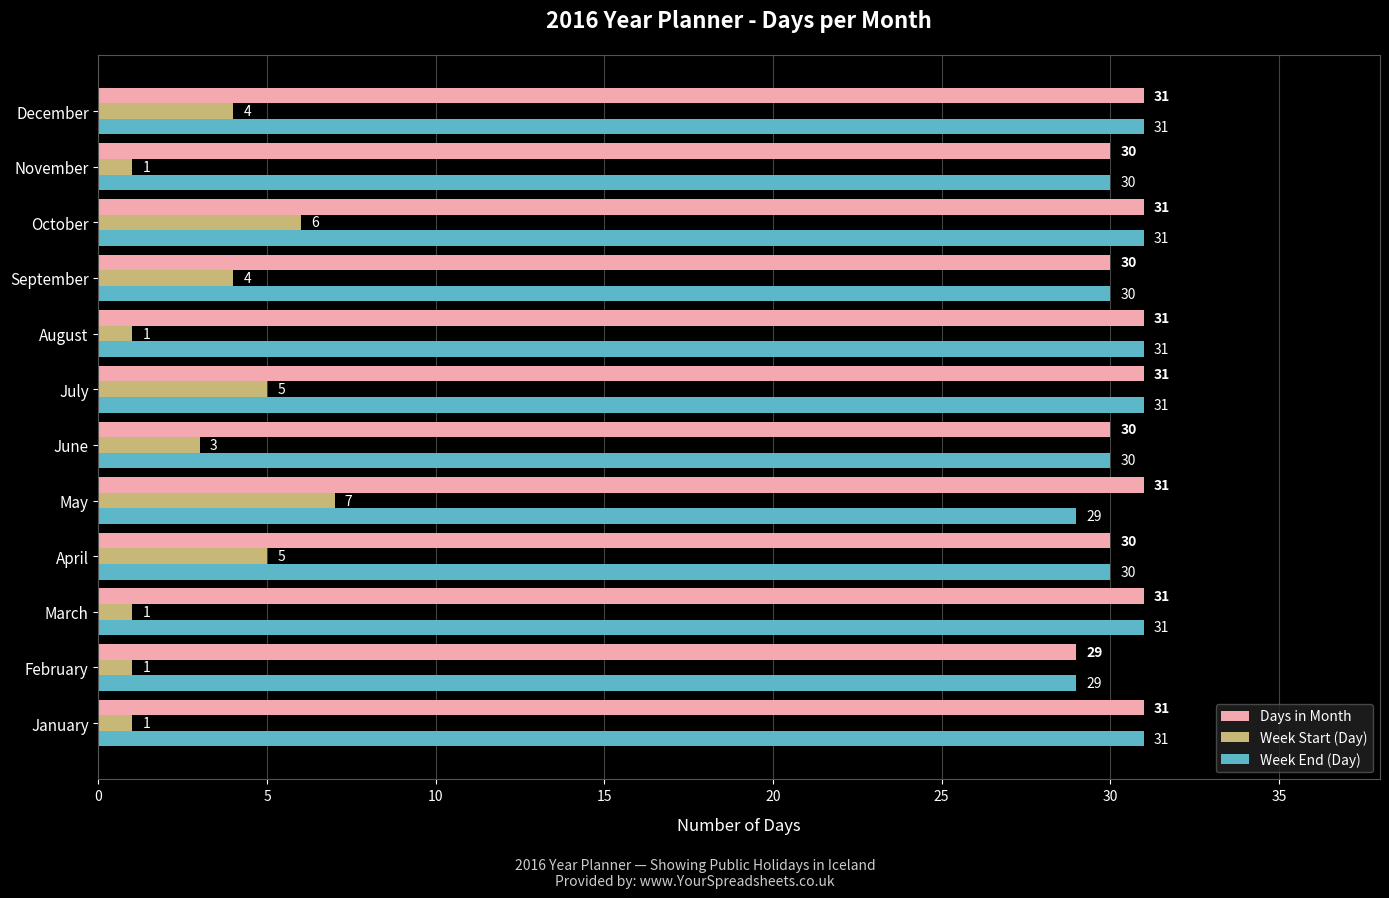

Is it true that Week Start (Day) equals 7 at May?

True